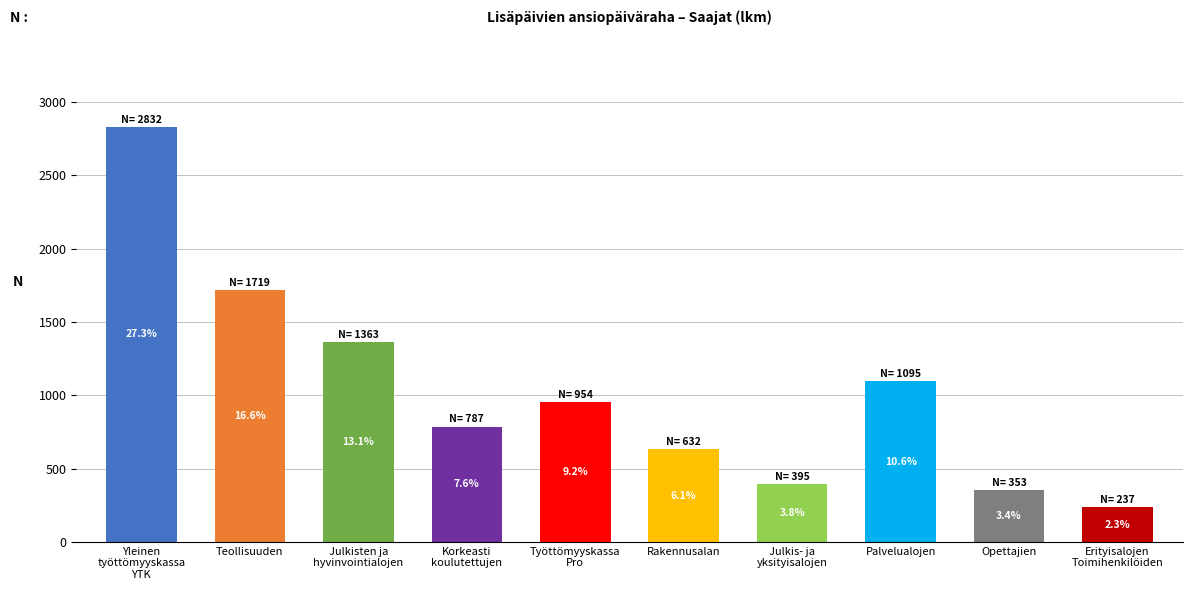

What is the label of the 9th bar from the right?

Teollisuuden